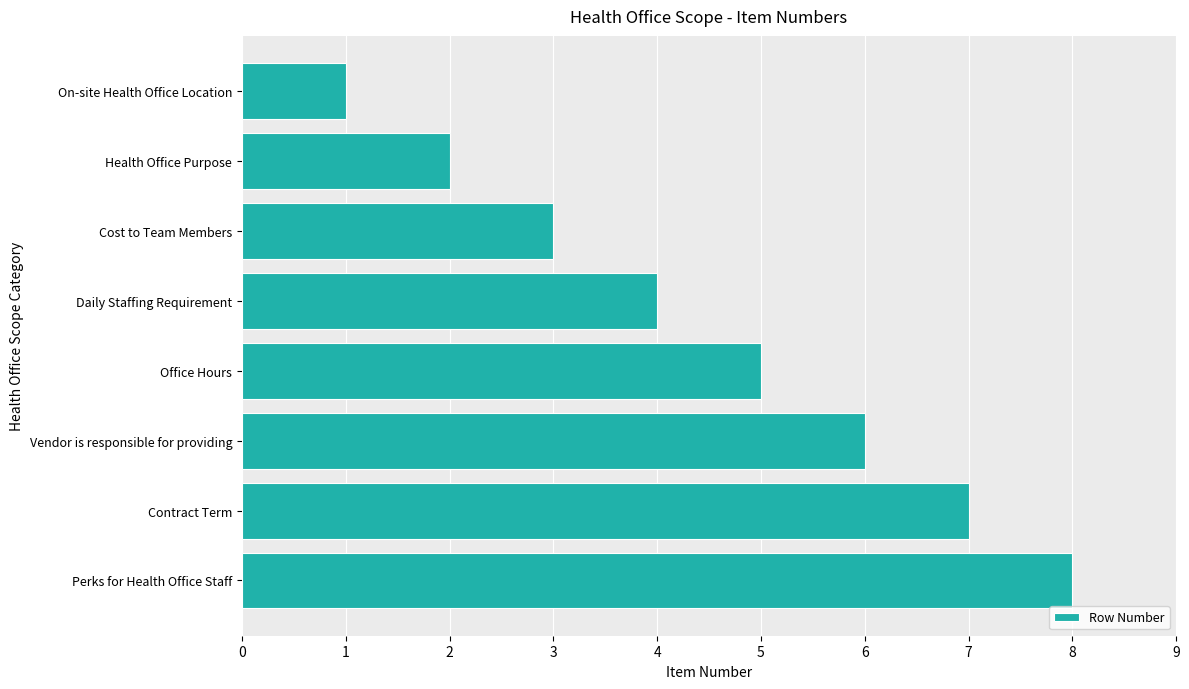

At which label is the value closest to 4?

Daily Staffing Requirement